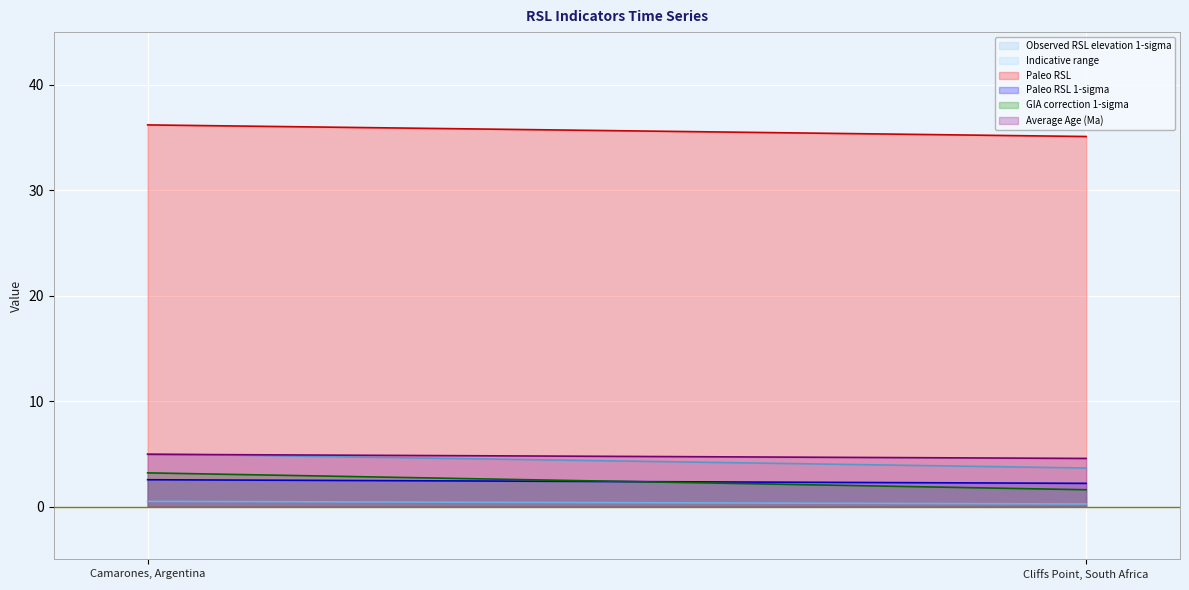

What value does the GIA correction 1-sigma series have at Camarones, Argentina?

3.2